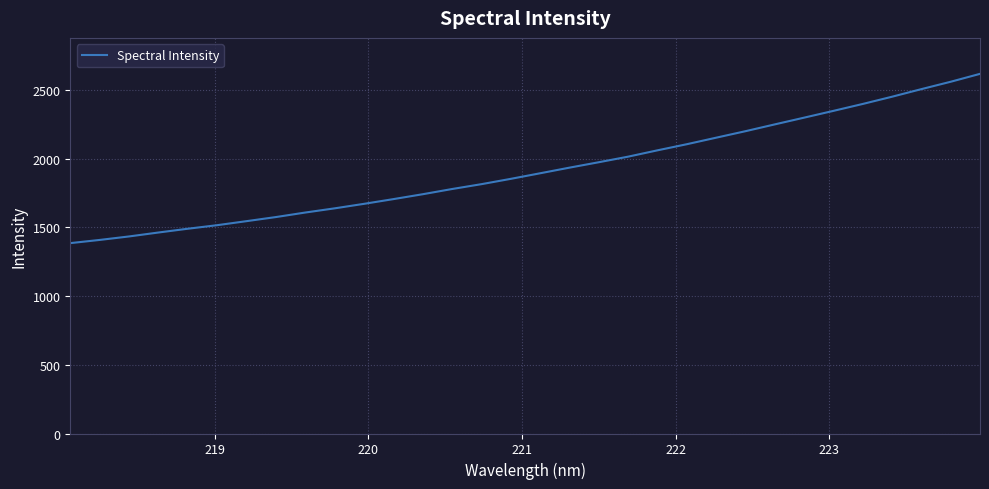

What is the smallest value displayed?

1385.3